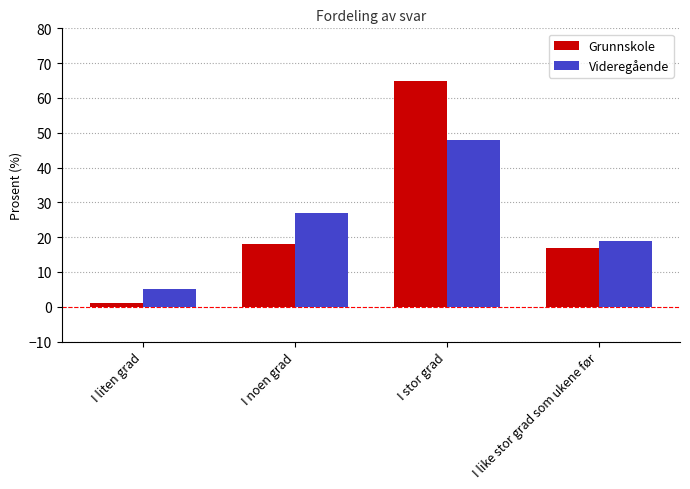

Which category has the lowest value across all series?

I liten grad